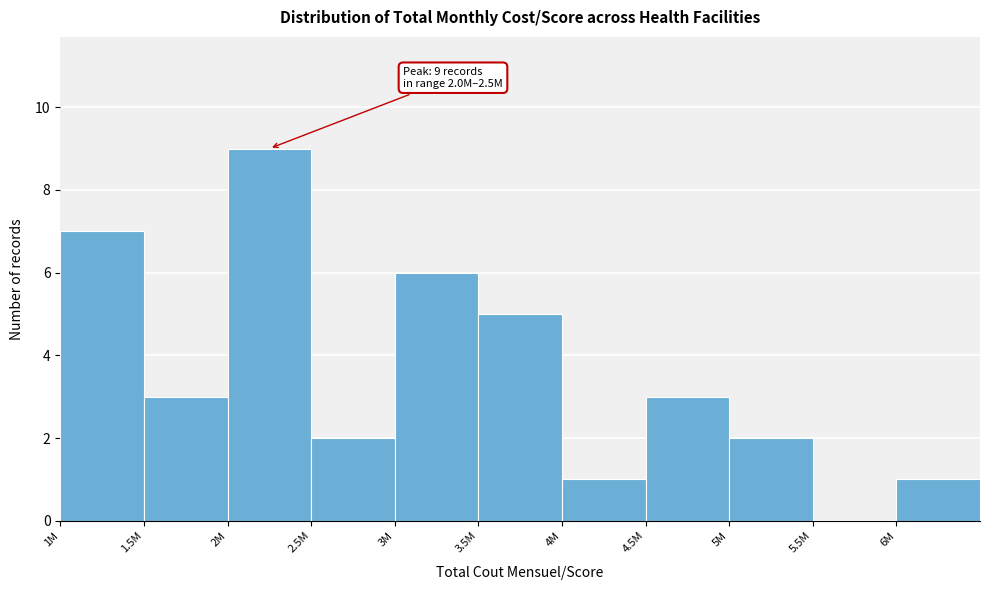

What is the change in value from 2.5M to 3M?

+4